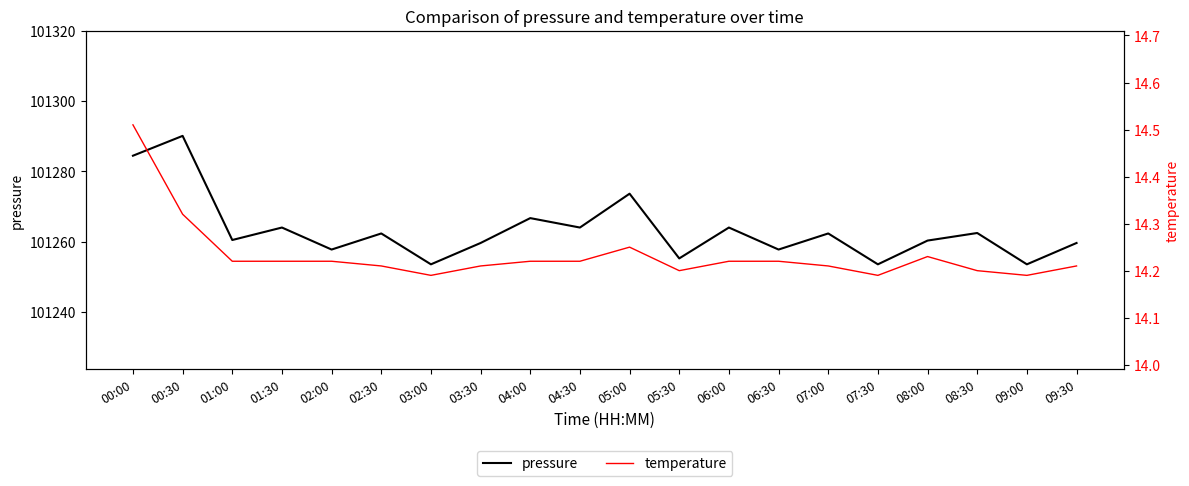

How many lines are shown in the chart?

2